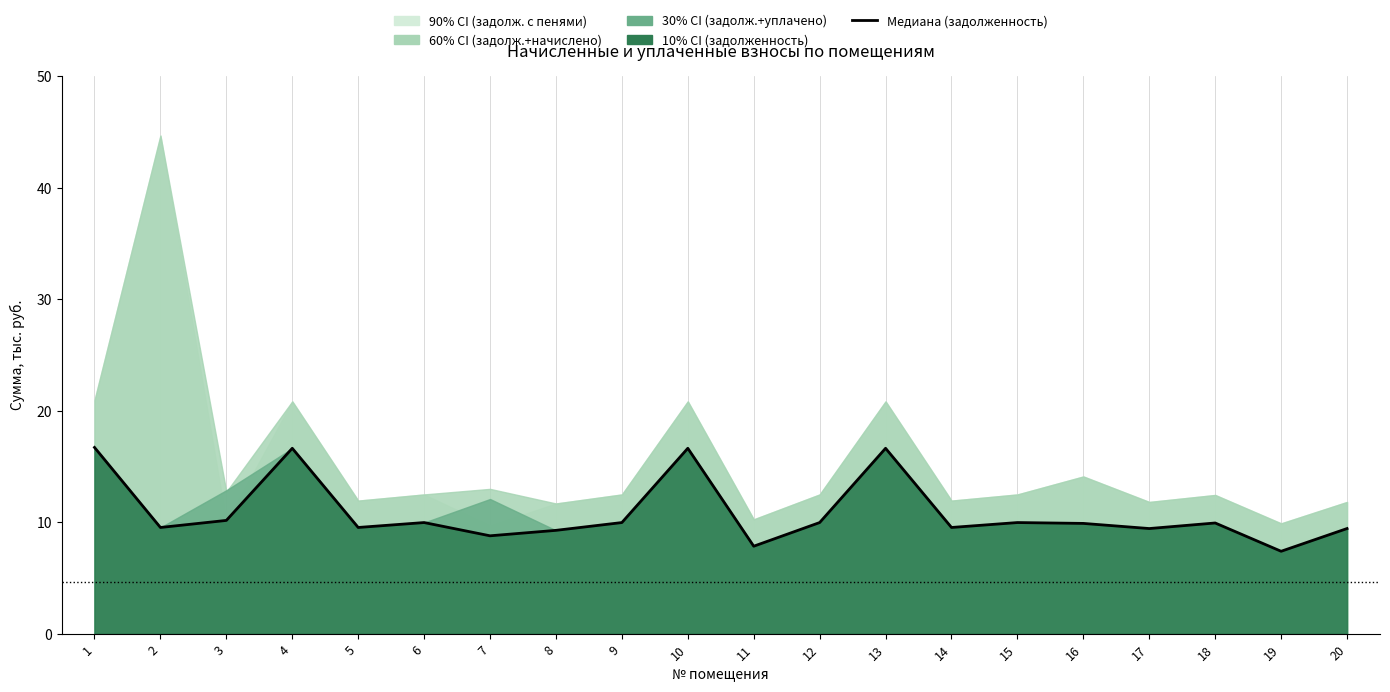

At which label does the data first exceed 9?

1